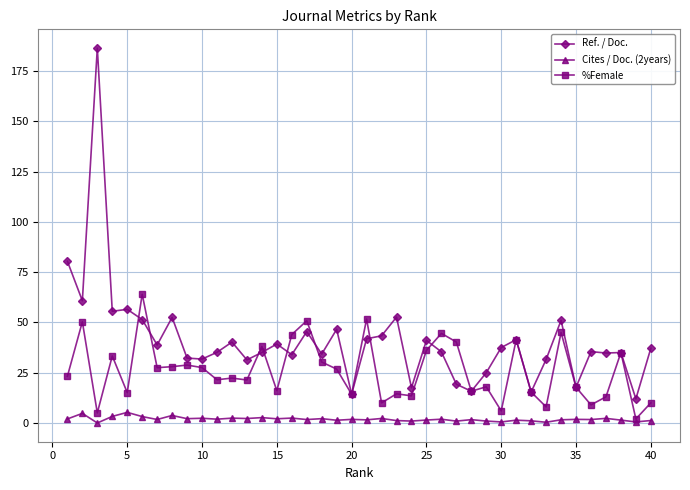

True or false: Ref. / Doc. has more than 2 interior local peaks.

True